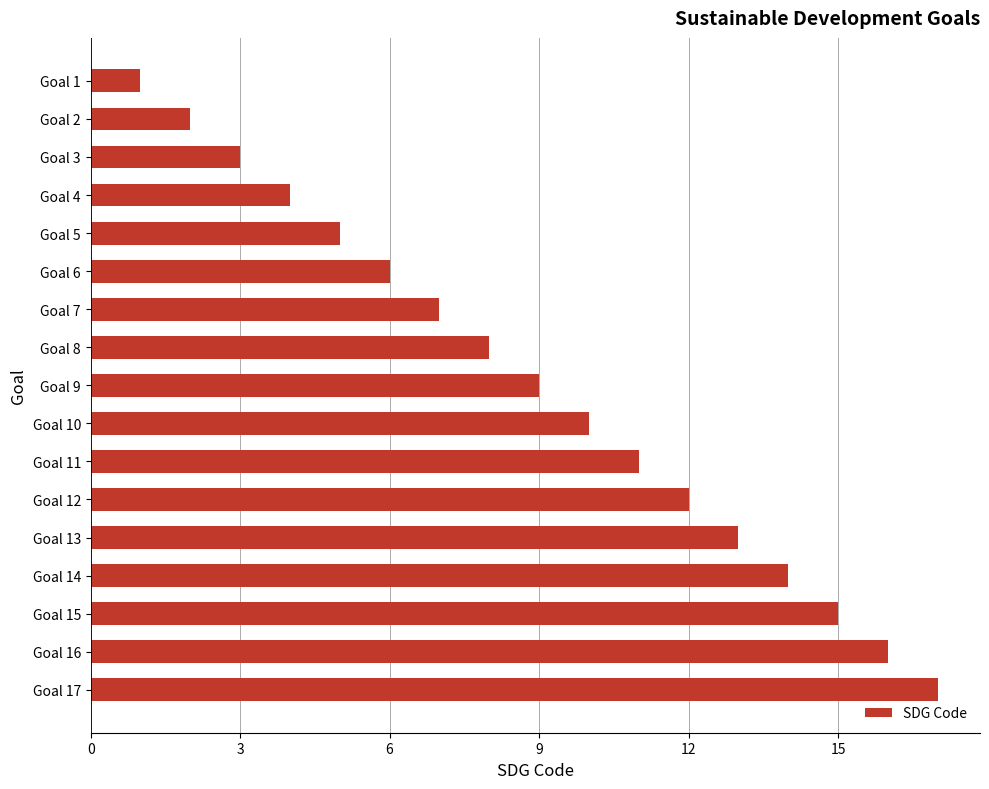

Is it true that the value at Goal 2 is 1?

False